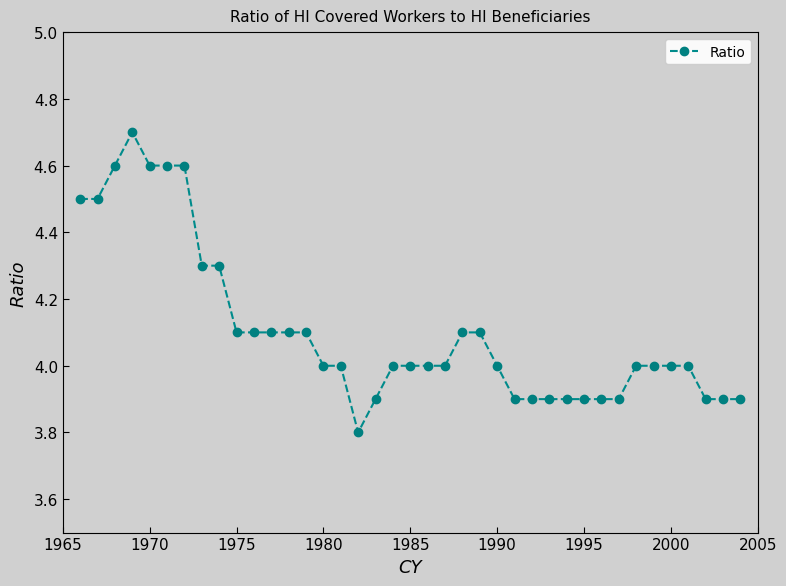

True or false: the data has more than 0 interior local peaks.

True